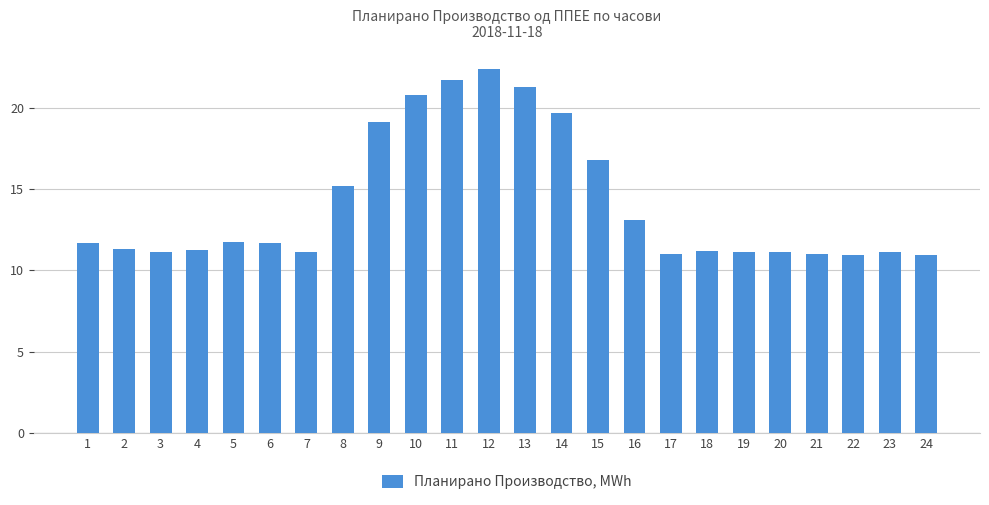

Between 14 and 11, which is larger?

11